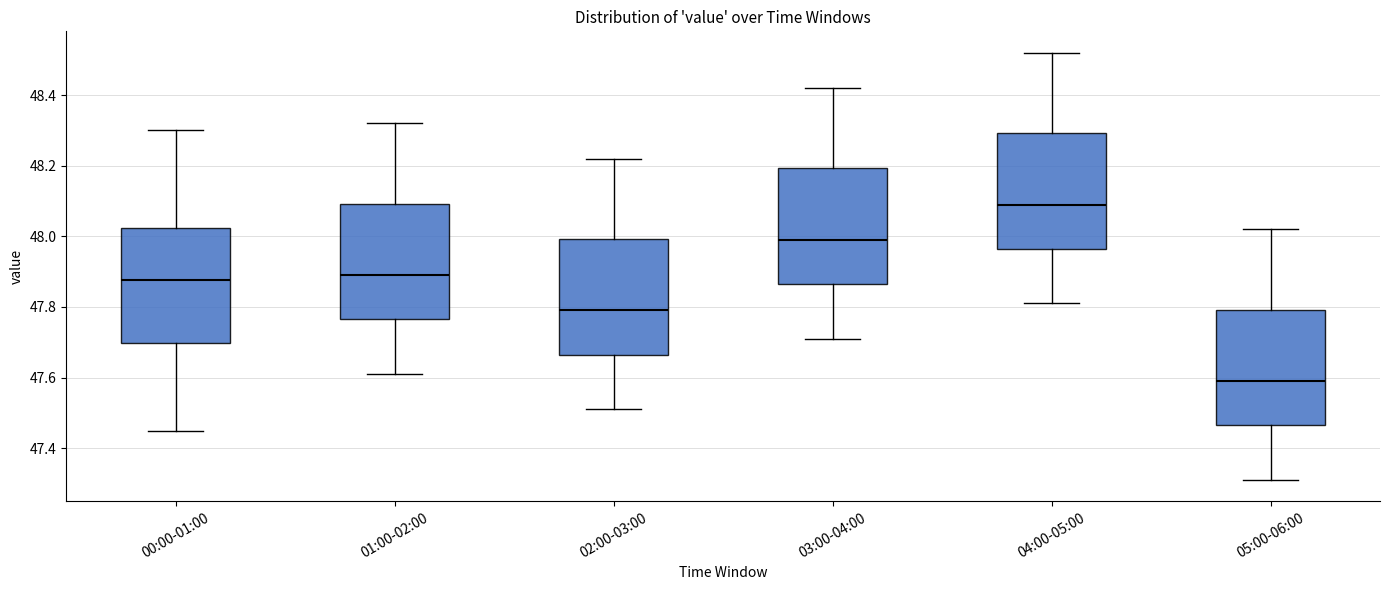

Reading left to right, transcribe this box plot: for each box, give where its median line is, the range the box spans, and where its two whiskers end, as read against the y-axis. The values are not printed on the chart, so give them approximately, as read against the axis.

00:00-01:00: median 47.88, box 47.70 to 48.02, whiskers 47.46 to 48.30
01:00-02:00: median 47.90, box 47.76 to 48.10, whiskers 47.62 to 48.32
02:00-03:00: median 47.80, box 47.66 to 48.00, whiskers 47.52 to 48.22
03:00-04:00: median 48.00, box 47.86 to 48.20, whiskers 47.72 to 48.42
04:00-05:00: median 48.10, box 47.96 to 48.30, whiskers 47.82 to 48.52
05:00-06:00: median 47.60, box 47.46 to 47.80, whiskers 47.32 to 48.02